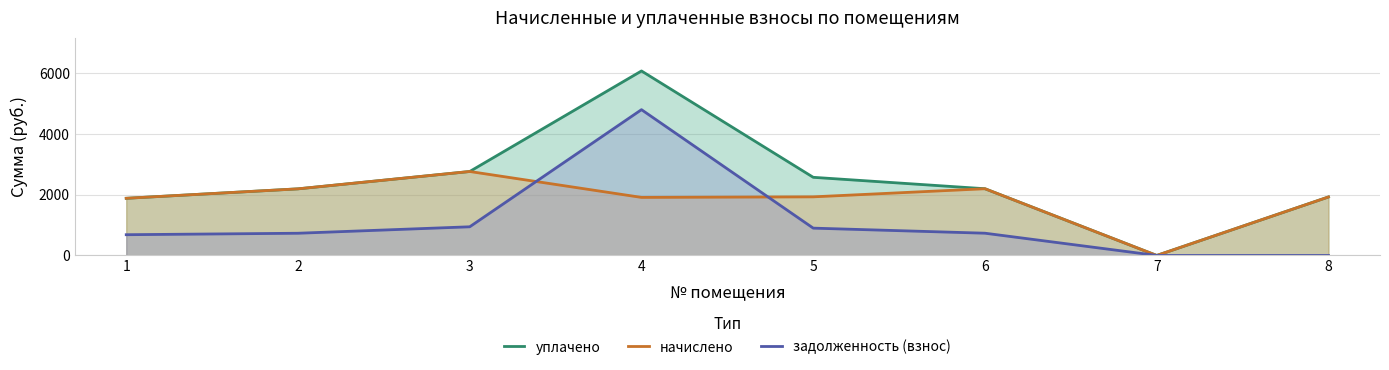

The value of начислено at 7 is 0.0. True or false?

True